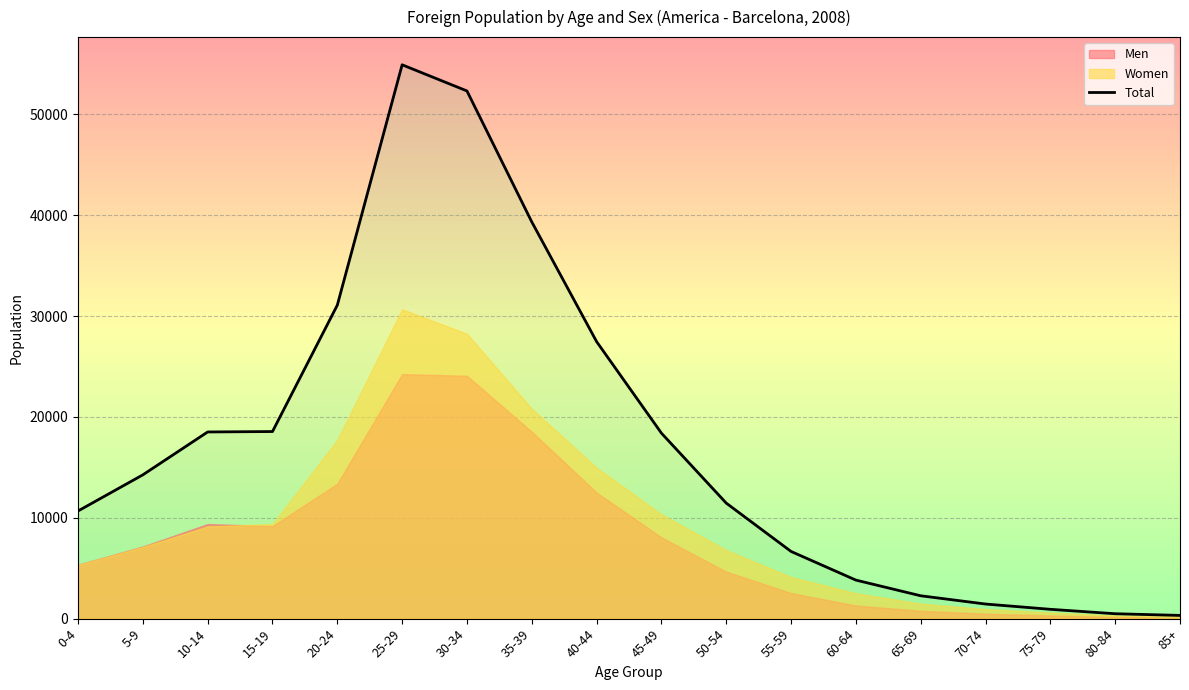

What is the change in value from 40-44 to 55-59?

-20810